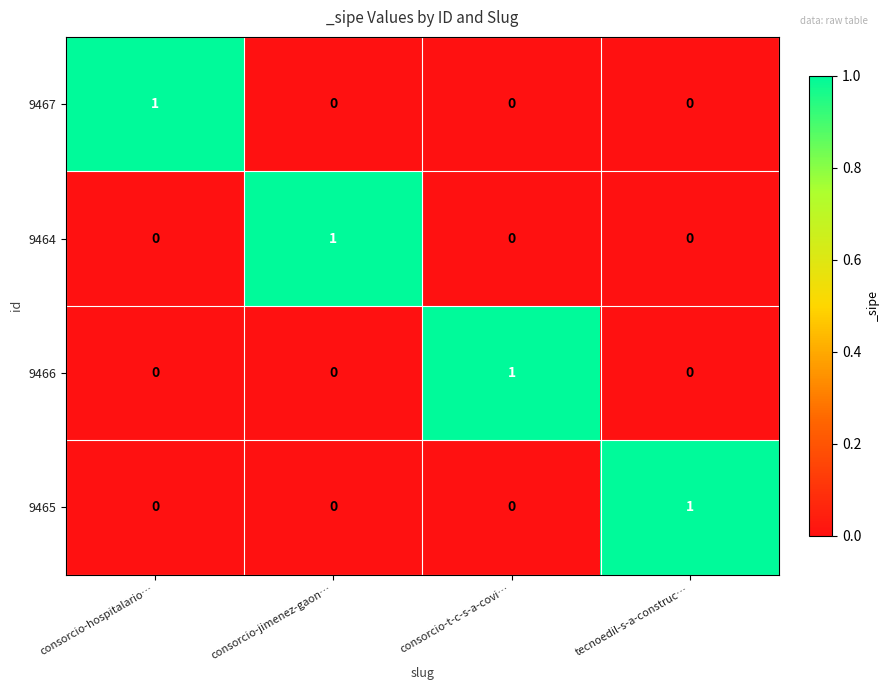

At which label does 9464 reach its peak?

consorcio-jimenez-gaon…